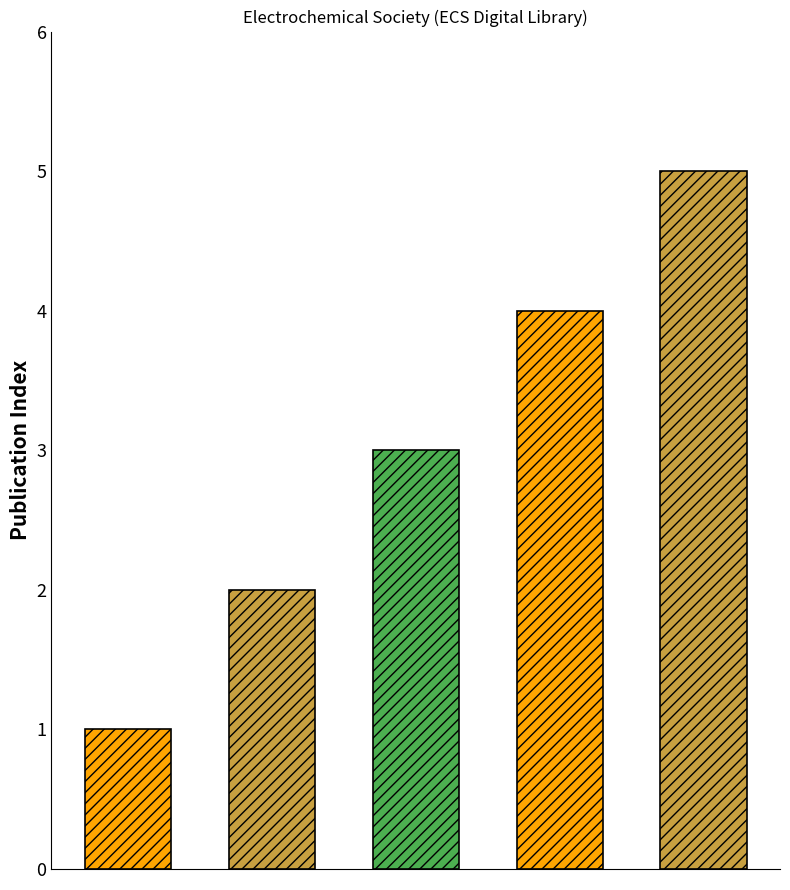

How many values are below 3?

2